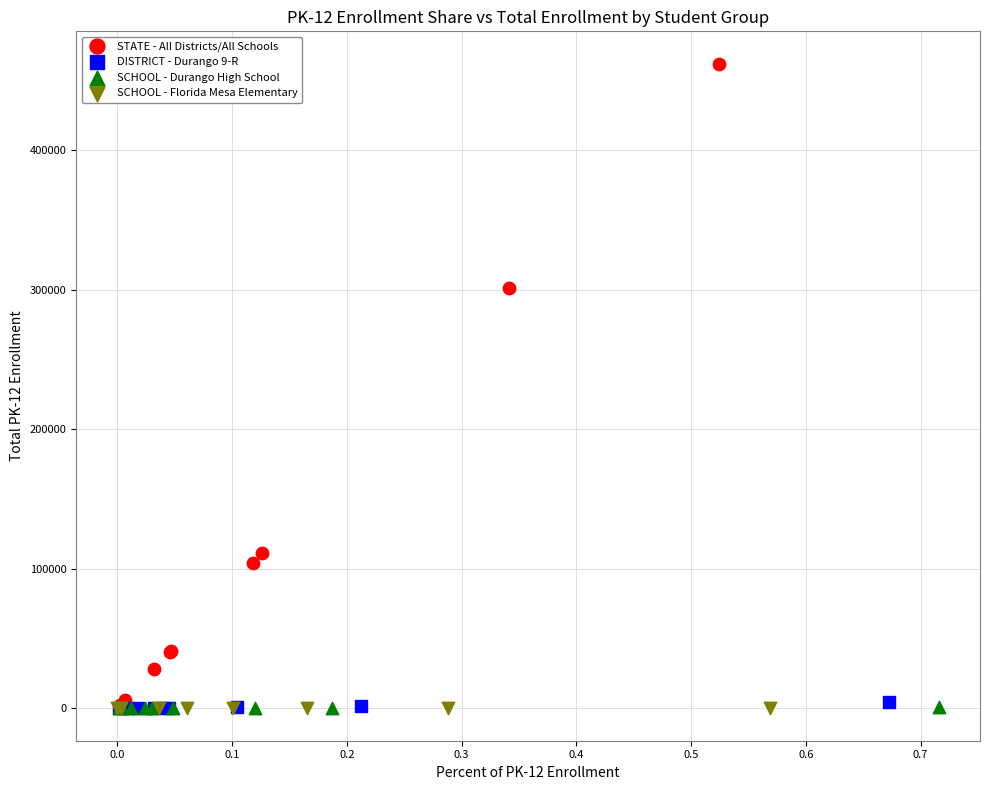

What are all the series names shown in the legend?

STATE - All Districts/All Schools, DISTRICT - Durango 9-R, SCHOOL - Durango High School, SCHOOL - Florida Mesa Elementary